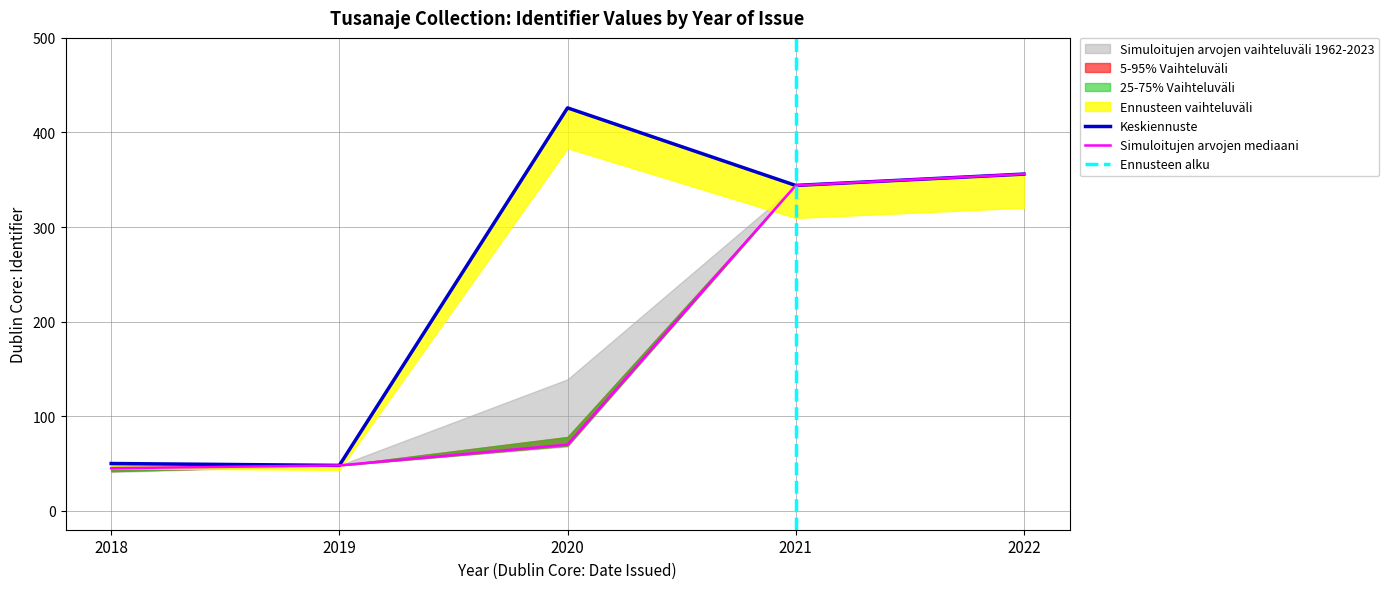

How many data points are above 72?

4